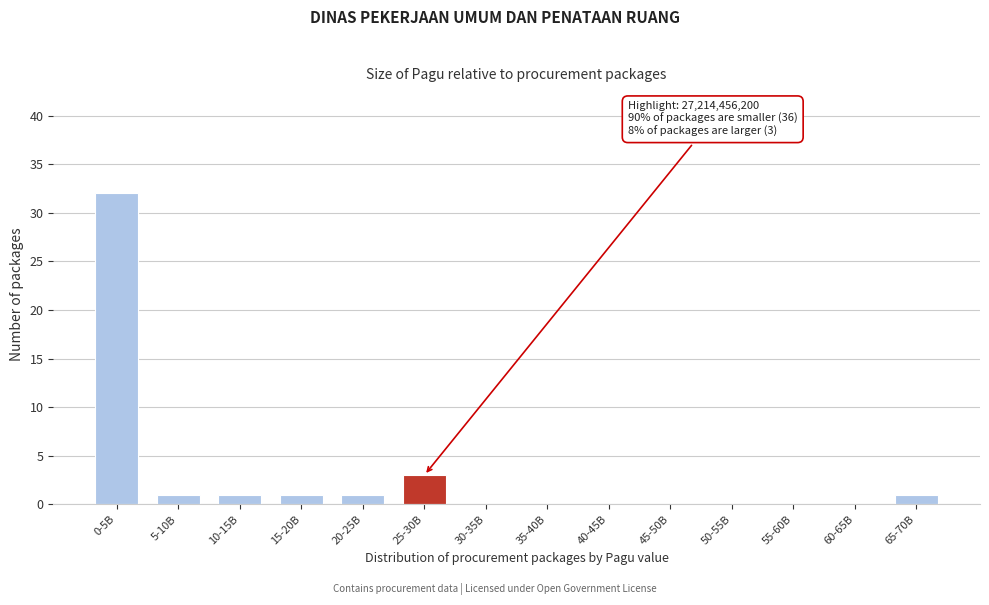

Reading left to right, what are all the values shown in this chart?

0-5B=32	5-10B=1	10-15B=1	15-20B=1	20-25B=1	25-30B=3	30-35B=0	35-40B=0	40-45B=0	45-50B=0	50-55B=0	55-60B=0	60-65B=0	65-70B=1